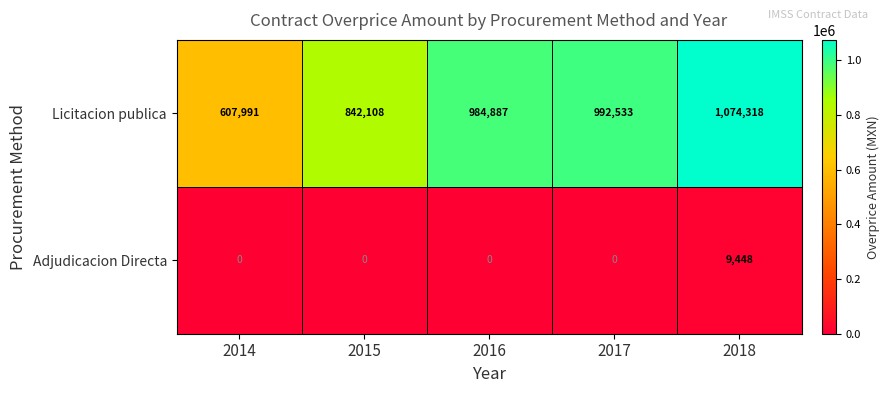

At how many categories does at least one series exceed 804472?

4